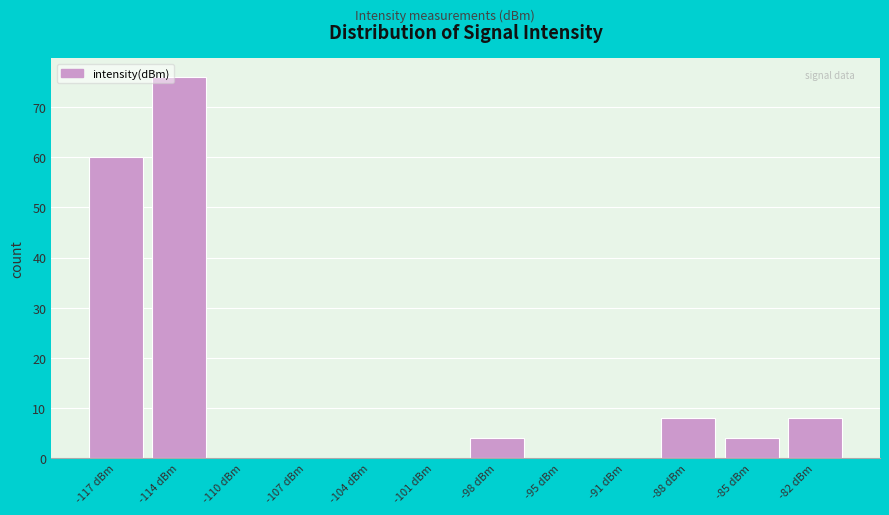

Reading left to right, transcribe all the data shown in this chart.

-117 dBm=60	-114 dBm=76	-110 dBm=0	-107 dBm=0	-104 dBm=0	-101 dBm=0	-98 dBm=4	-95 dBm=0	-91 dBm=0	-88 dBm=8	-85 dBm=4	-82 dBm=8